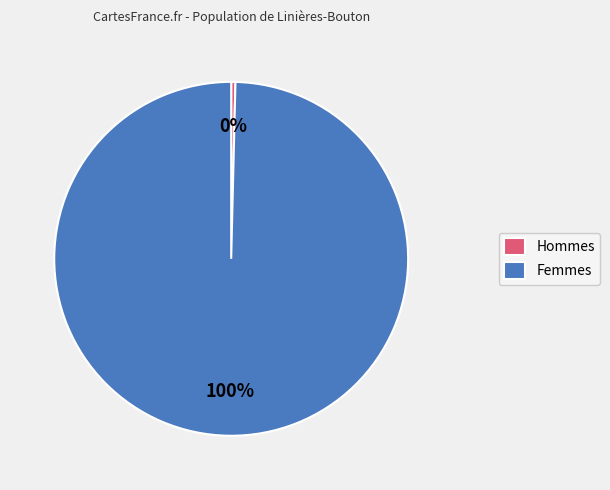

Do Femmes and Hommes together represent more than half of the pie?

Yes